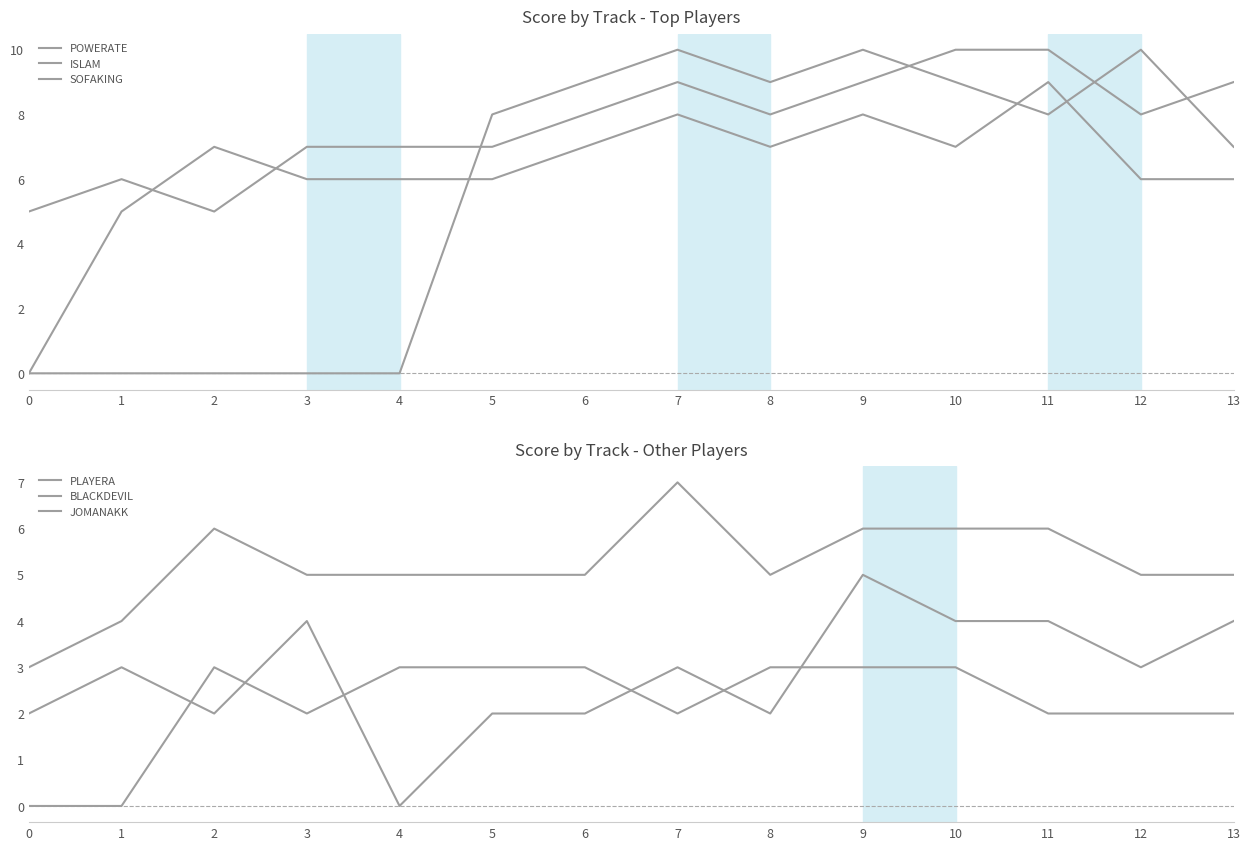

Is this an area chart (filled region under the line)?

No